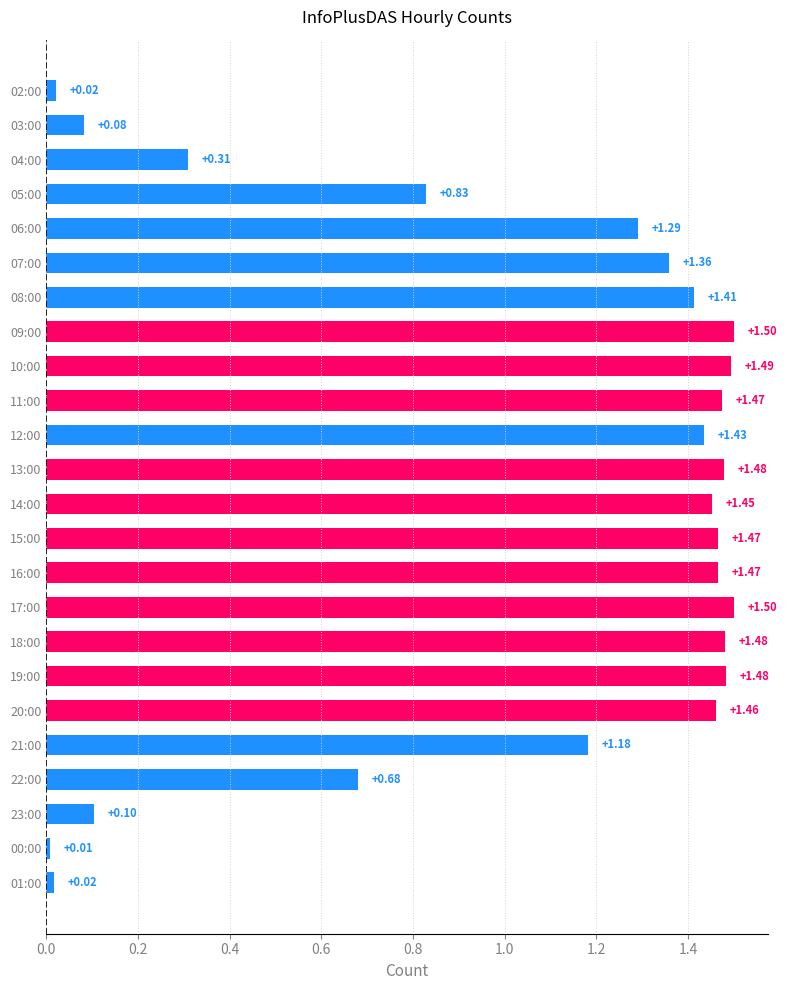

What is the sum of all values?

25.0